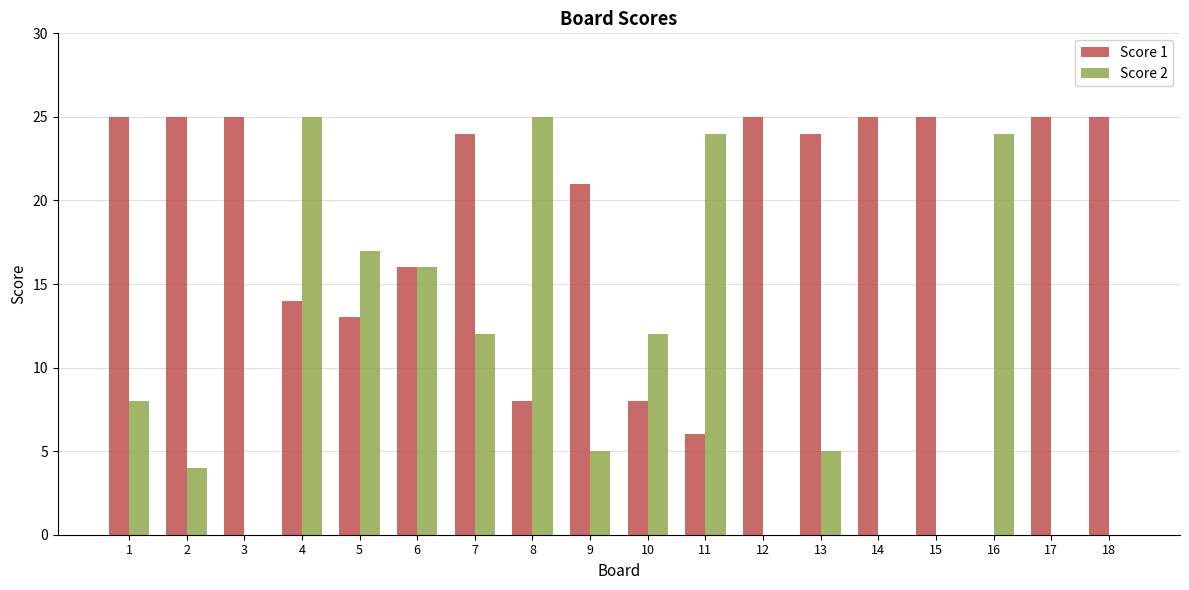

What is the total value across all series at 15?

25